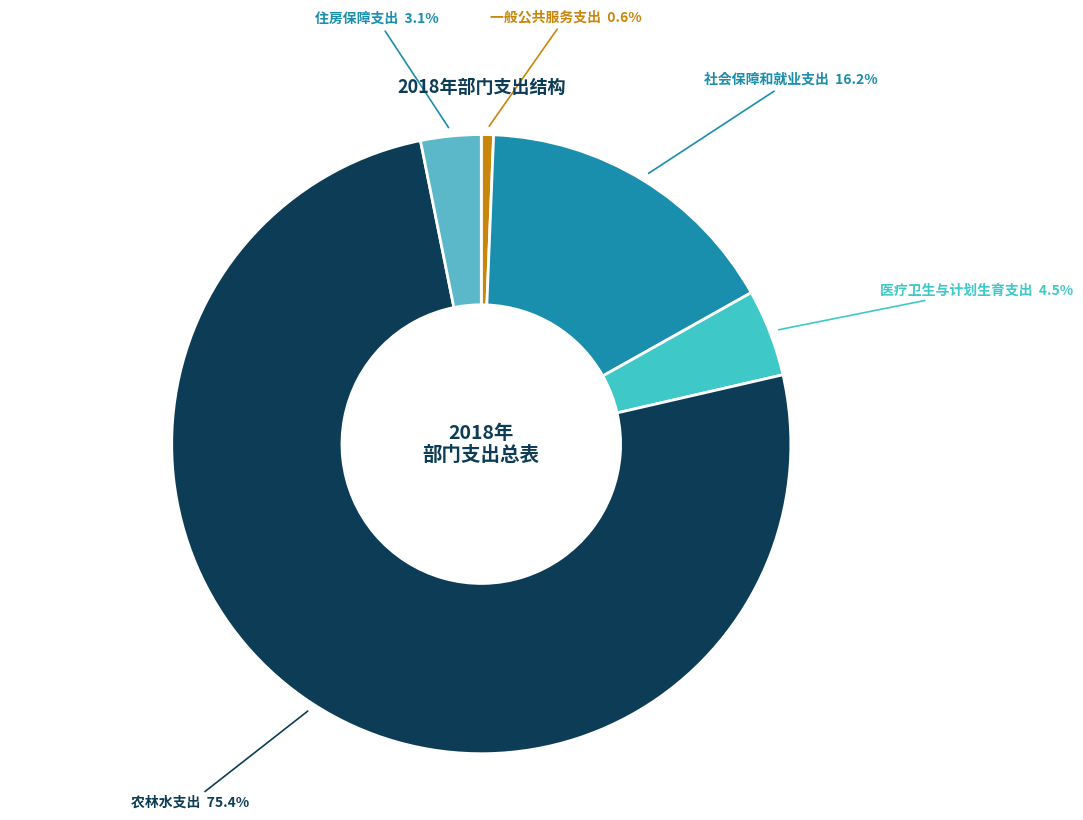

Count the number of slices in the pie.

5